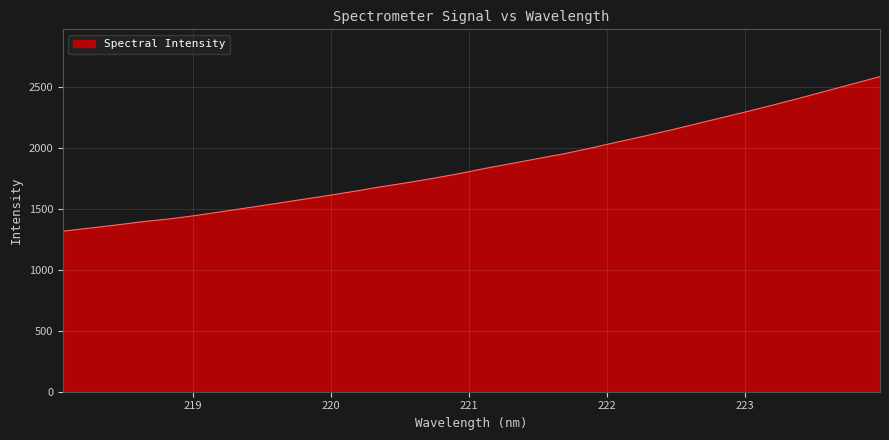

What is the greatest value displayed?

2584.9